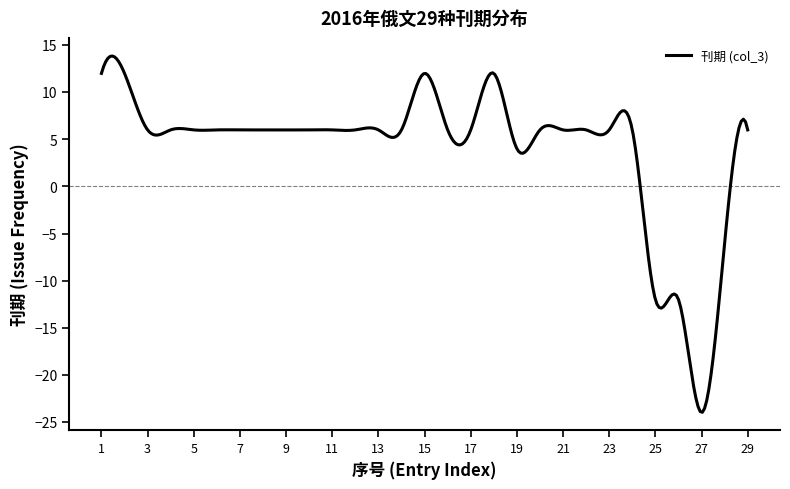

What is the average value?

4.0